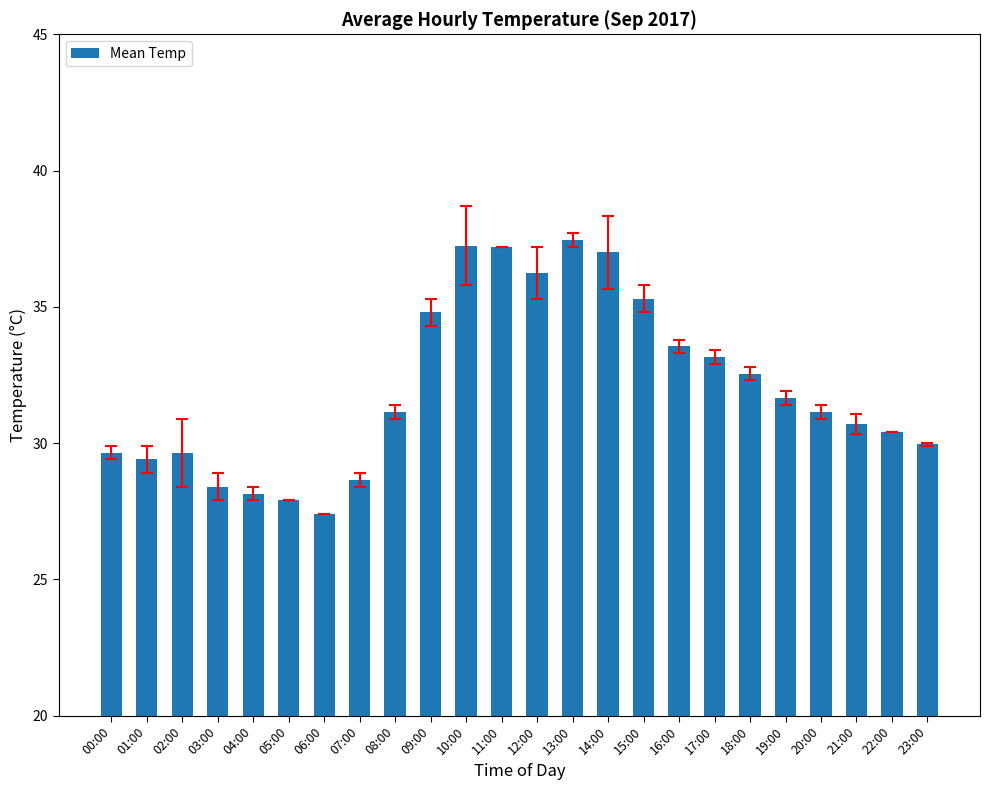

What value does the data have at 11:00?

37.2